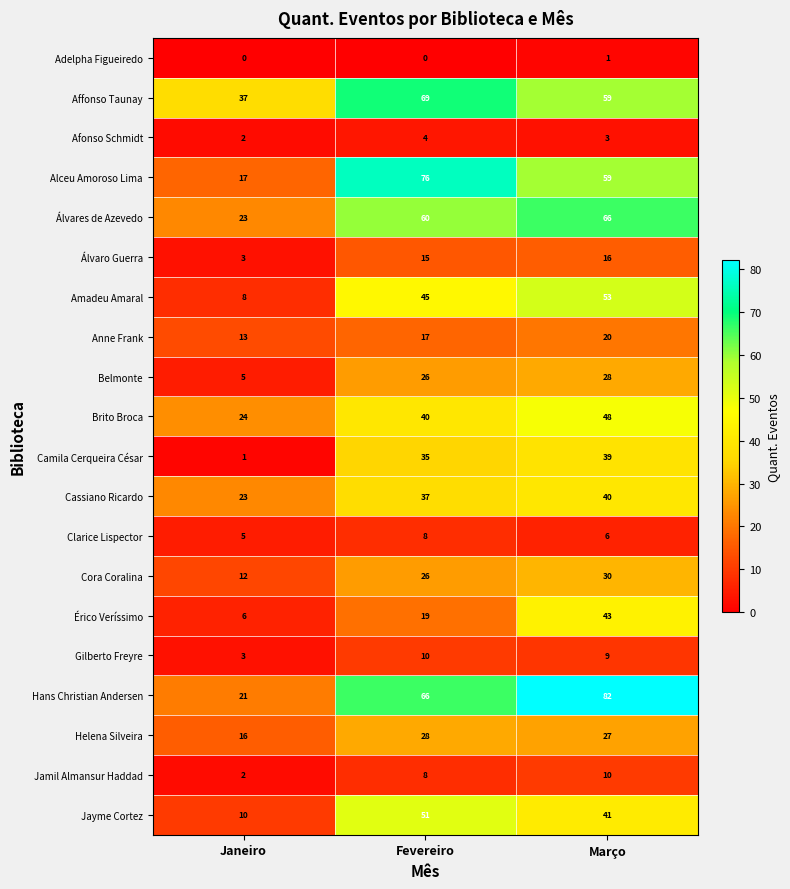

Count the number of categories in the chart.

3